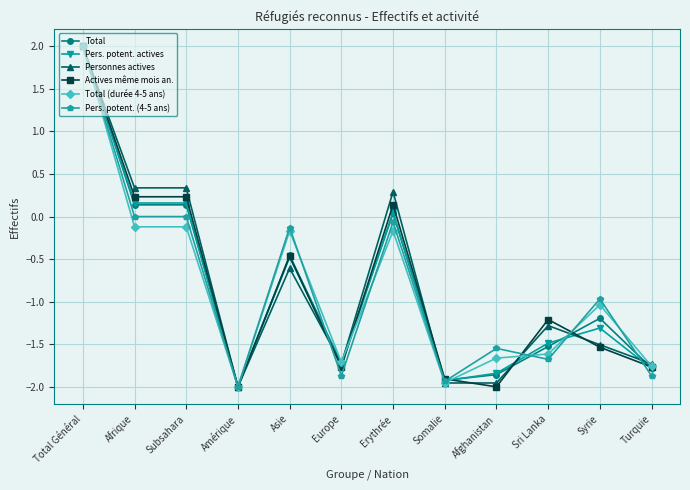

The value of Actives même mois an. at Total Général is 3.4. True or false?

False